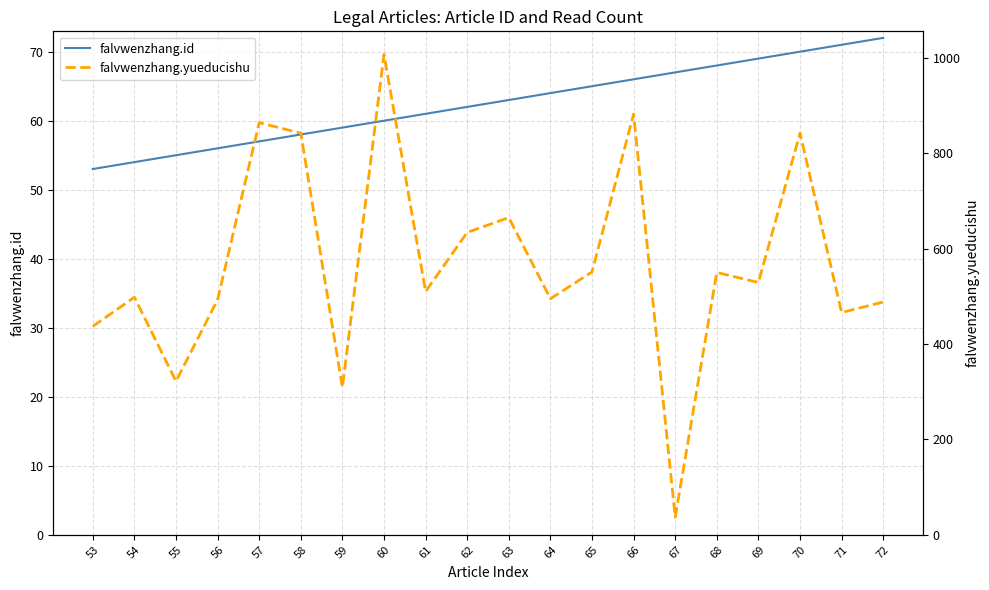

Rank the categories by falvwenzhang.id value from highest to lowest.

72, 71, 70, 69, 68, 67, 66, 65, 64, 63, 62, 61, 60, 59, 58, 57, 56, 55, 54, 53